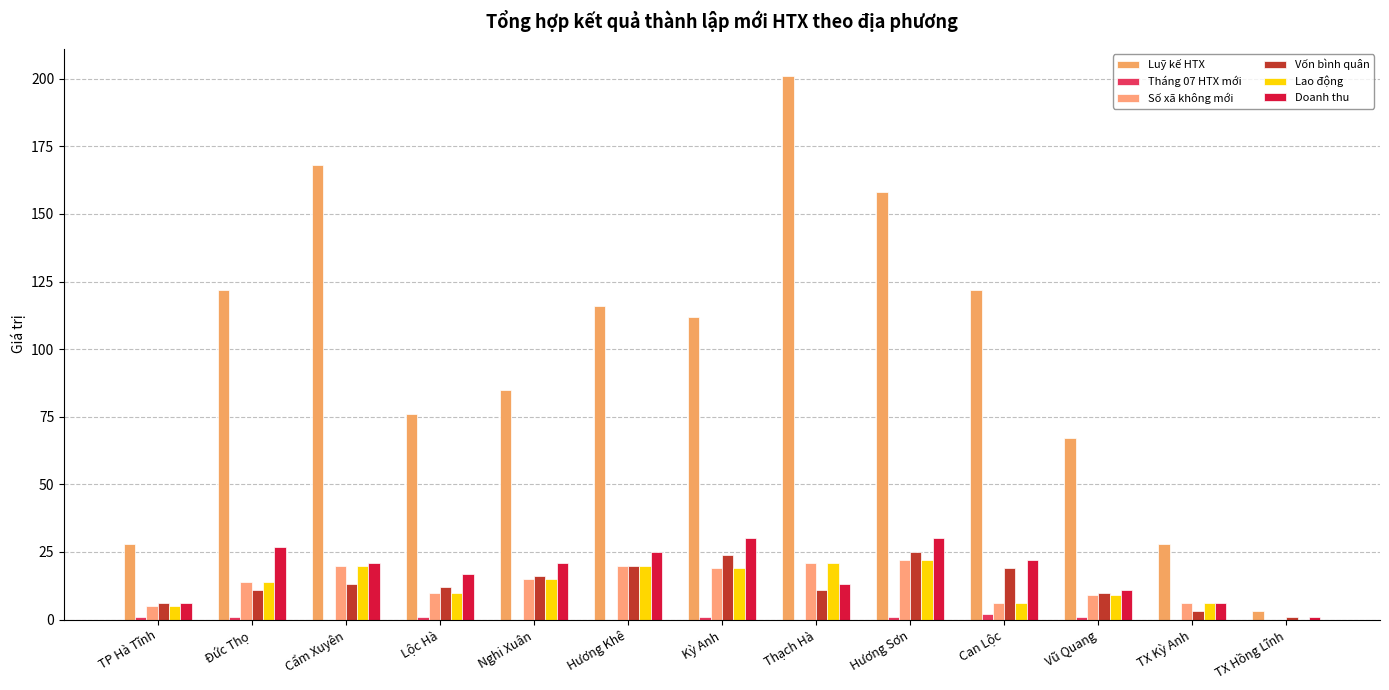

What is the sum of the Doanh thu values at Hương Sơn and TX Kỳ Anh?

36